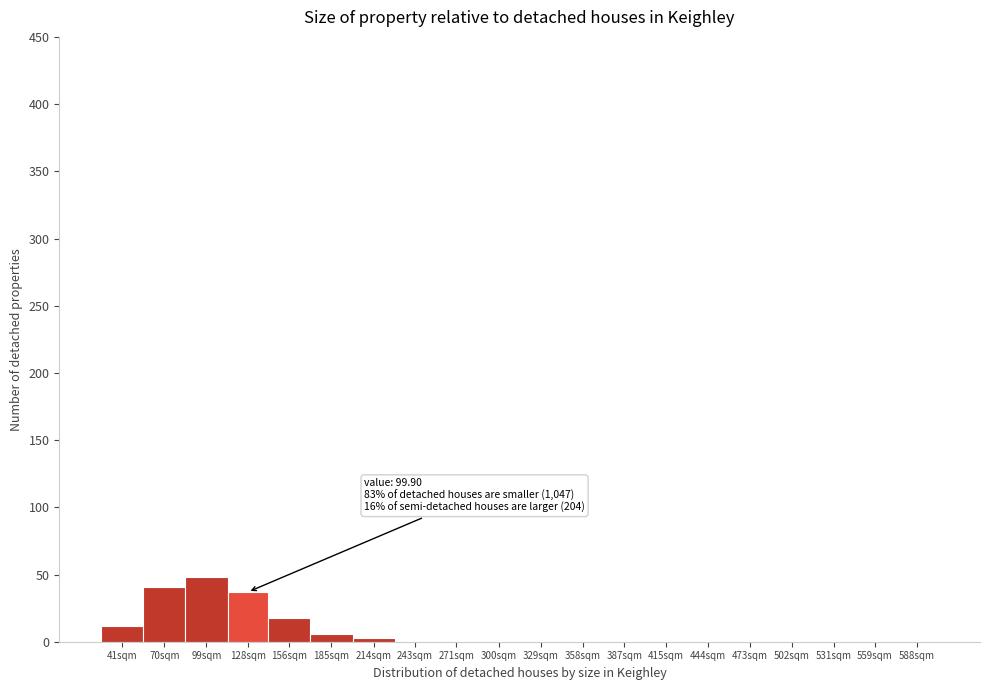

Reading left to right, extract all data points from this chart.

41sqm=12	70sqm=41	99sqm=48	128sqm=37	156sqm=18	185sqm=6	214sqm=3	243sqm=0	271sqm=0	300sqm=0	329sqm=0	358sqm=0	387sqm=0	415sqm=0	444sqm=0	473sqm=0	502sqm=0	531sqm=0	559sqm=0	588sqm=0